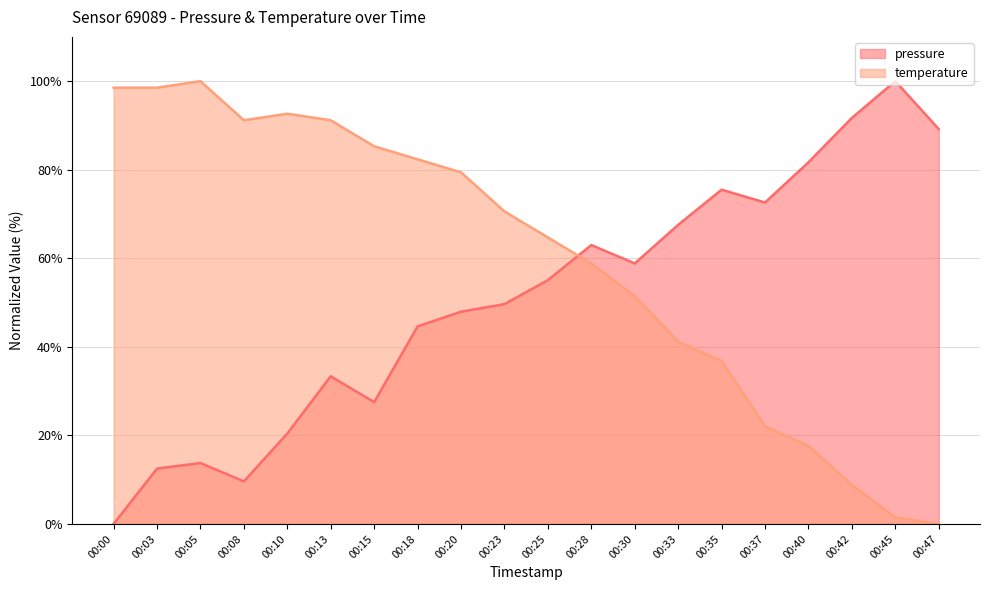

Which category has the lowest value in the temperature series?

00:47